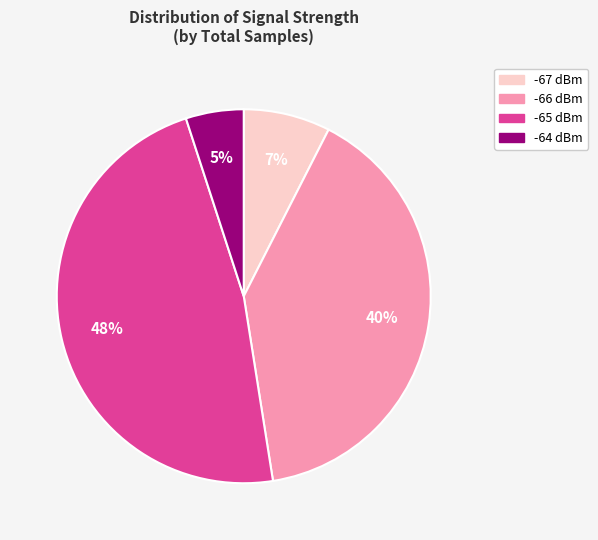

To the nearest percent, what is the average slice percentage?

25%